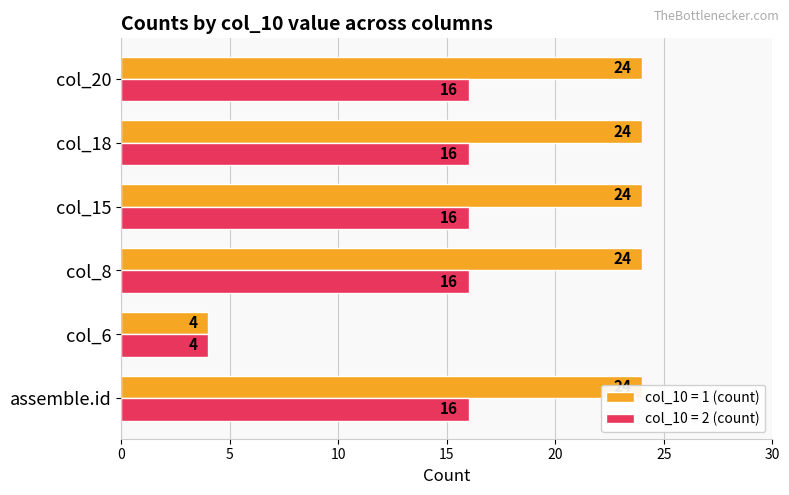

At which label is col_10 = 2 (count) closest to 10?

assemble.id